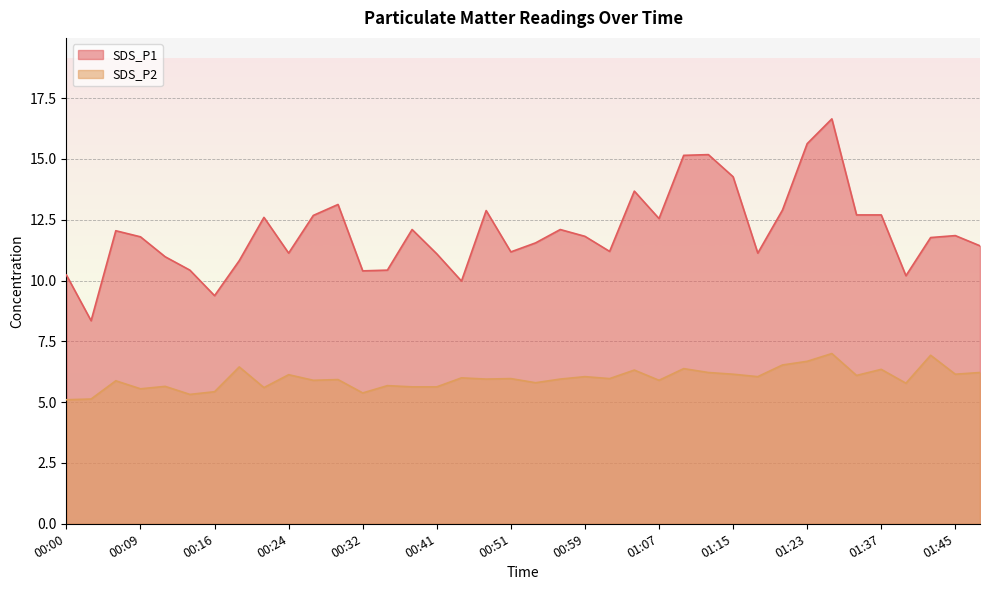

True or false: SDS_P1 and SDS_P2 cross at least once.

False